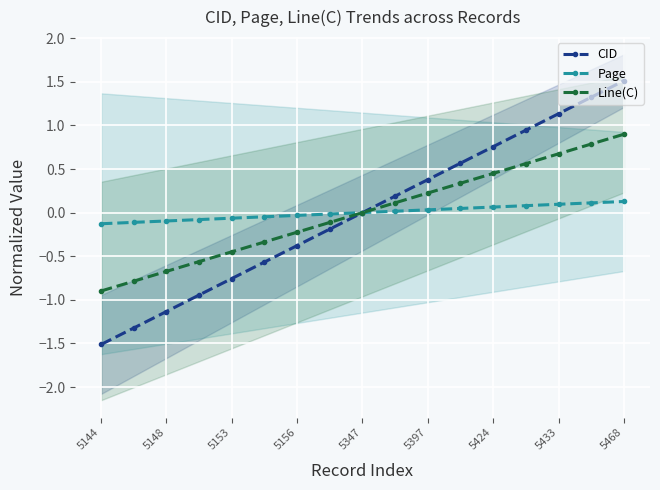

True or false: Page has a value of -0.1 at 5148.

True